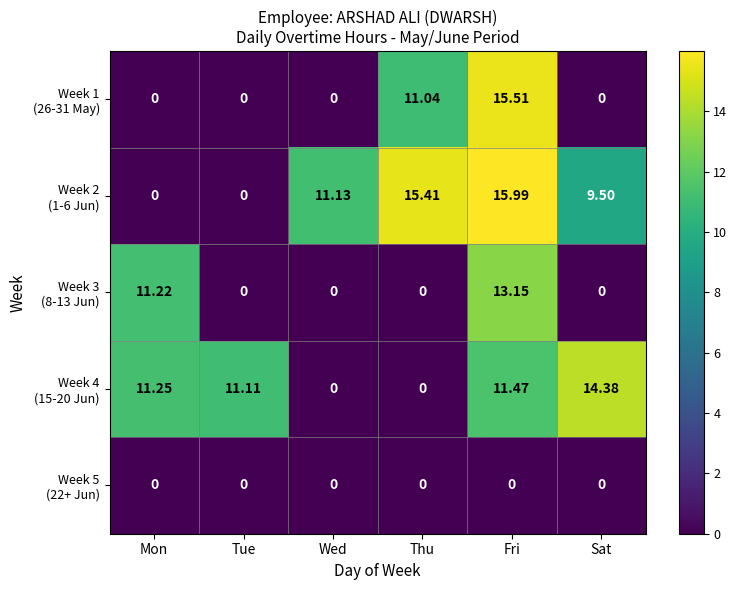

Which label corresponds to the largest value in the chart?

Fri